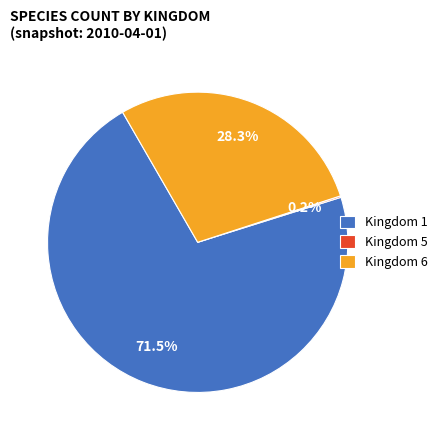

How much of the chart is everything except Kingdom 6?

71.7%